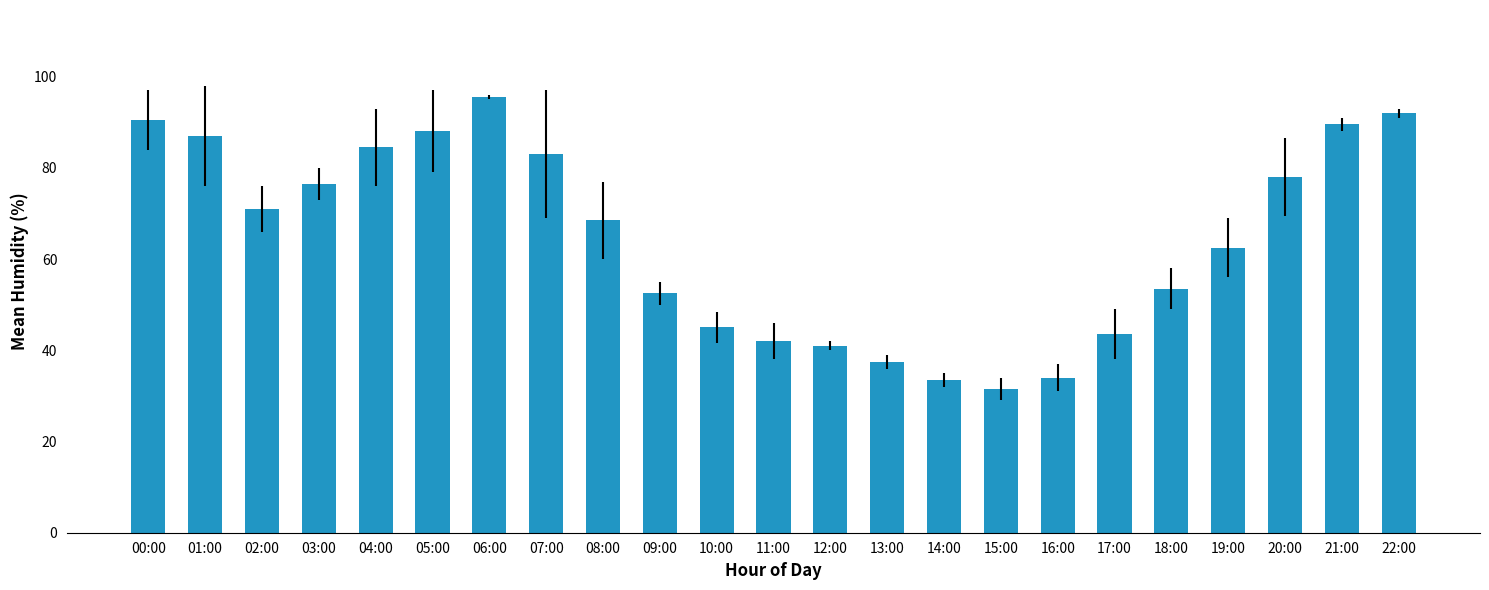

Which category has the lowest value across all series?

15:00